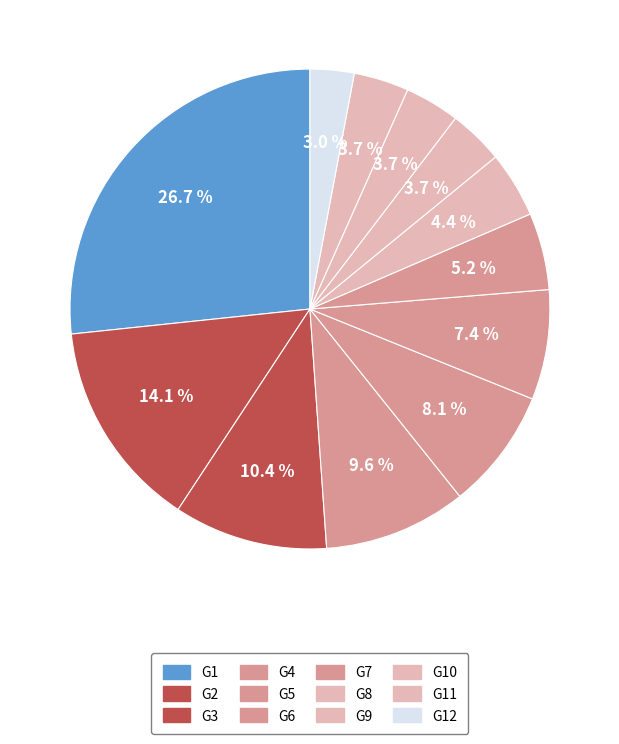

How many segments does this pie chart have?

12